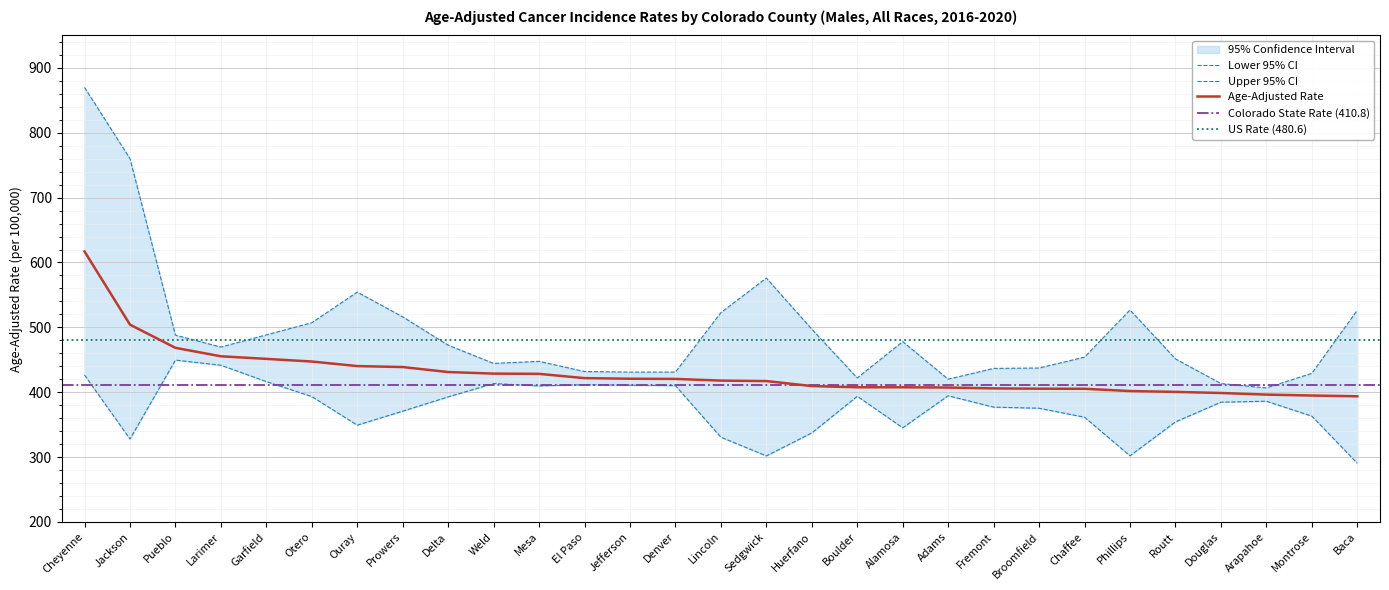

Is it true that Age-Adjusted Rate equals 398.8 at Douglas?

True